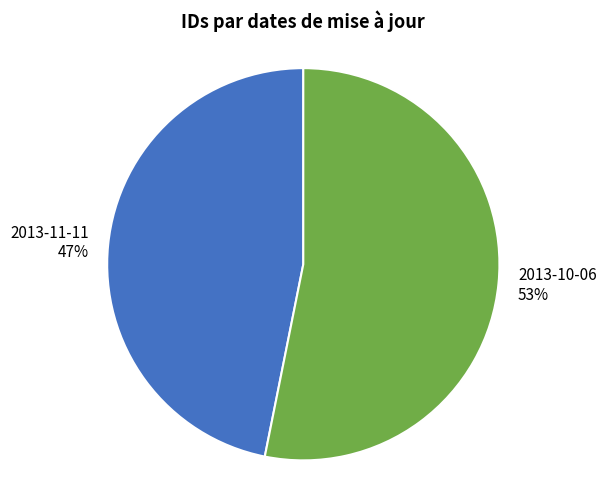

To the nearest percent, what portion does 2013-11-11 represent?

47%